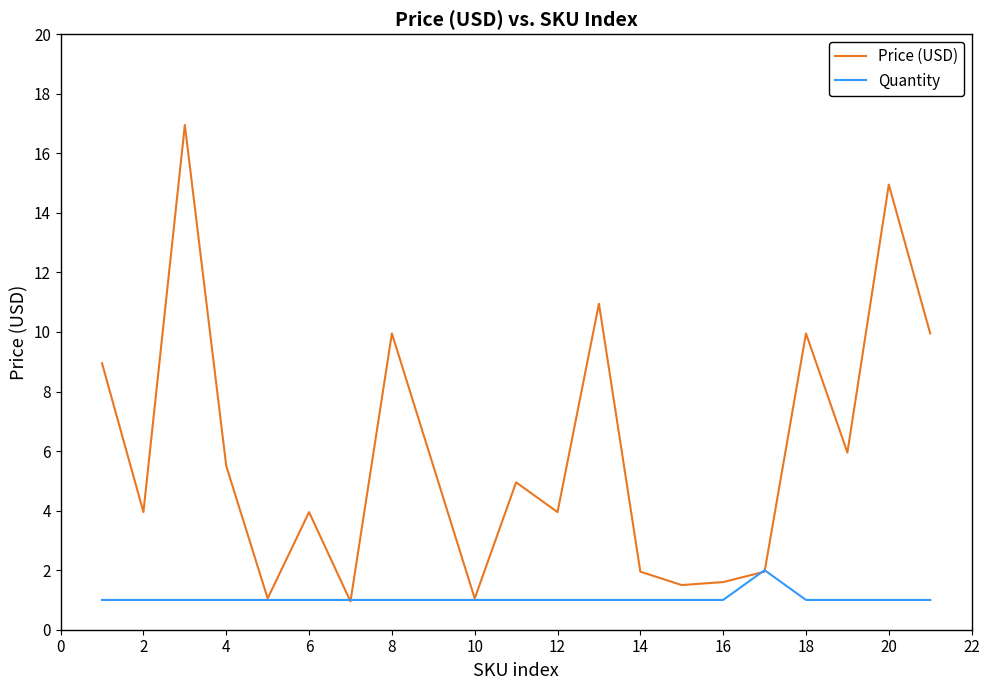

Rank the series by their maximum value, from highest to lowest.

Price (USD), Quantity